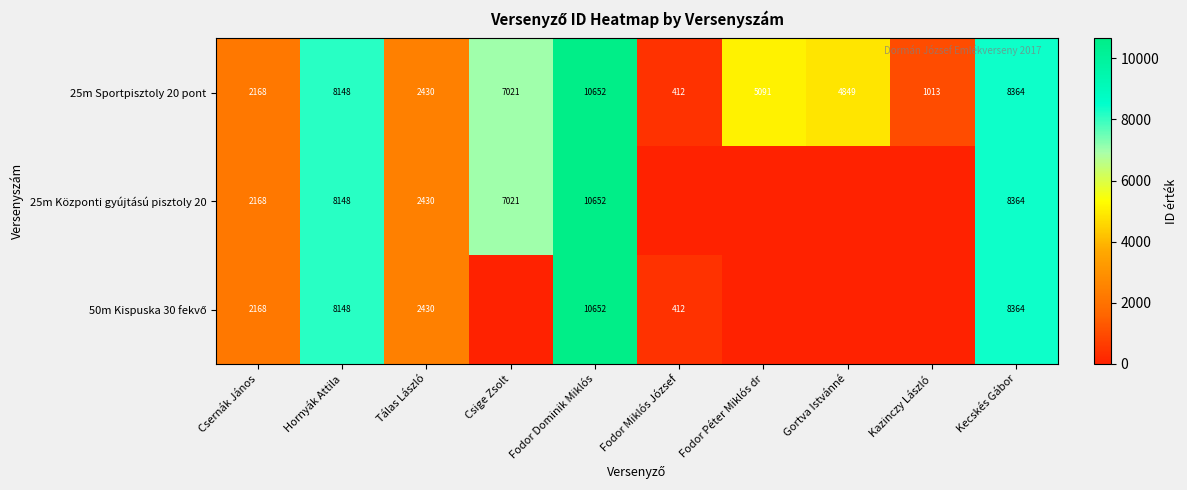

What is the difference between the maximum and minimum values in the 25m Sportpisztoly 20 pont series?

10240